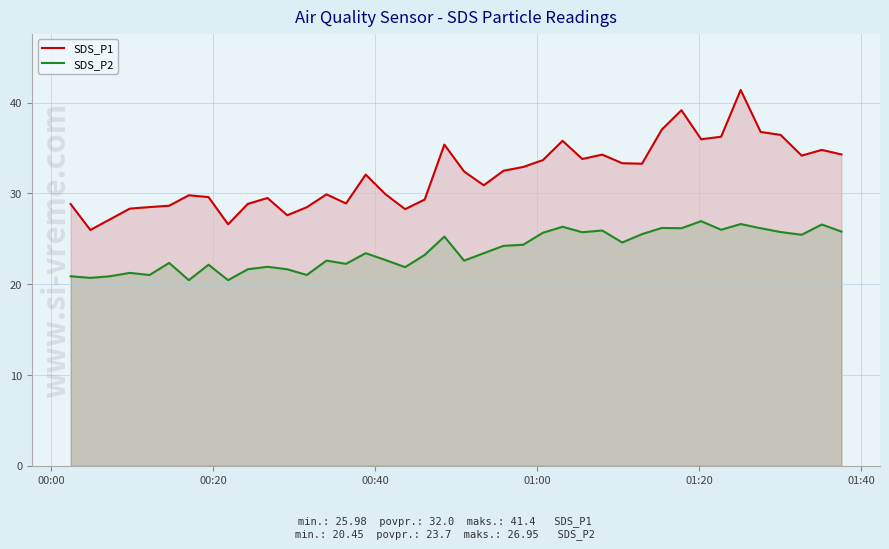

Rank the series by their maximum value, from lowest to highest.

SDS_P2, SDS_P1